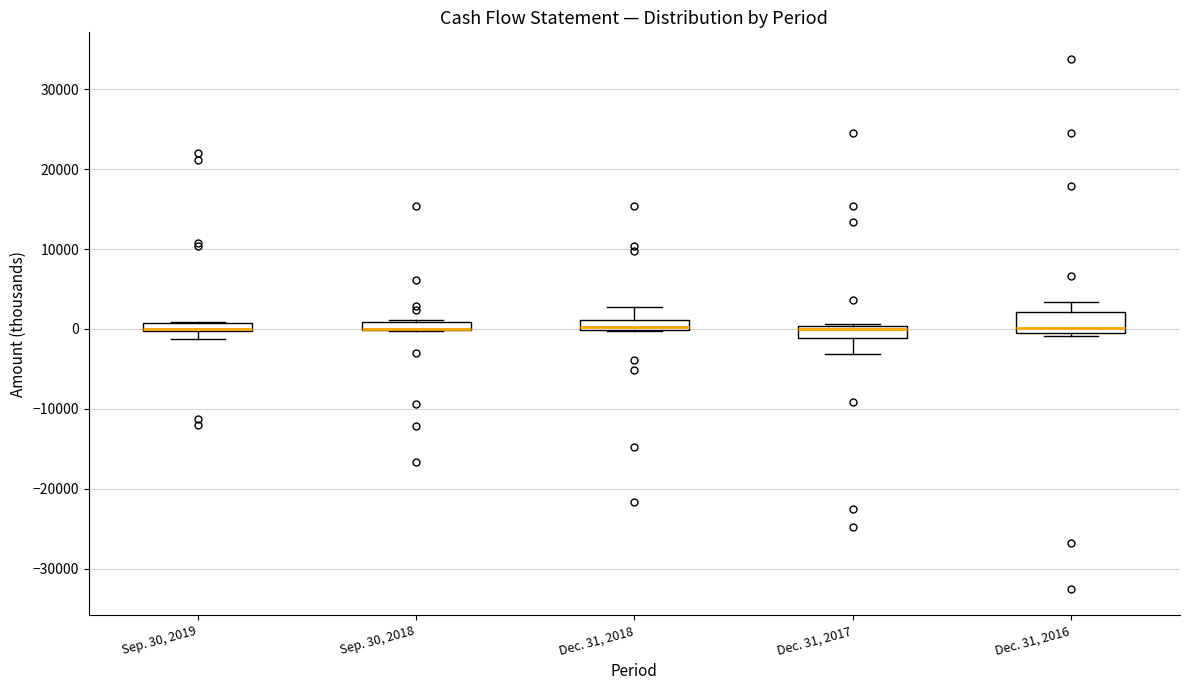

Where is the upper edge of the box for Sep. 30, 2018 on the y-axis? The values are not printed on the chart, so give them approximately, as read against the axis.

1000